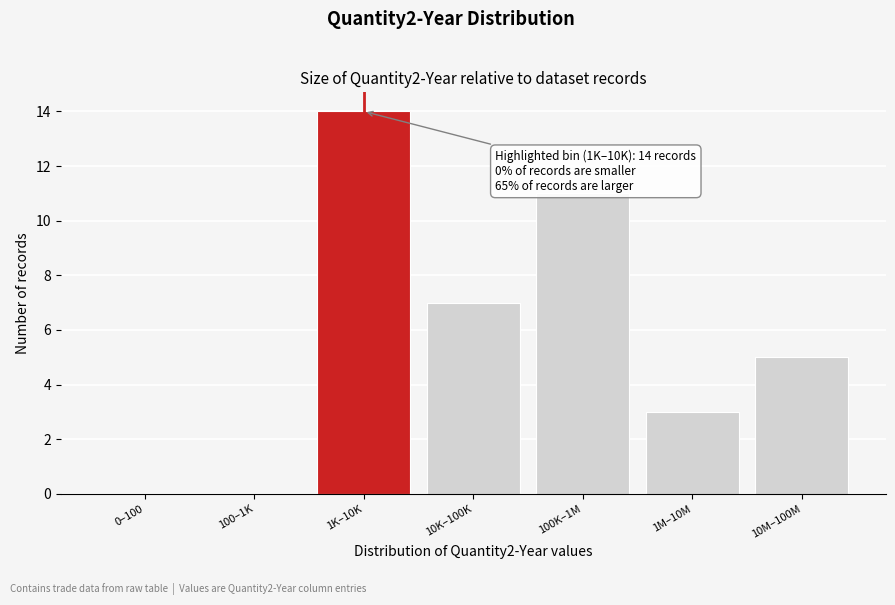

Reading right to left, extract all data points from this chart.

10M–100M=5	1M–10M=3	100K–1M=11	10K–100K=7	1K–10K=14	100–1K=0	0–100=0